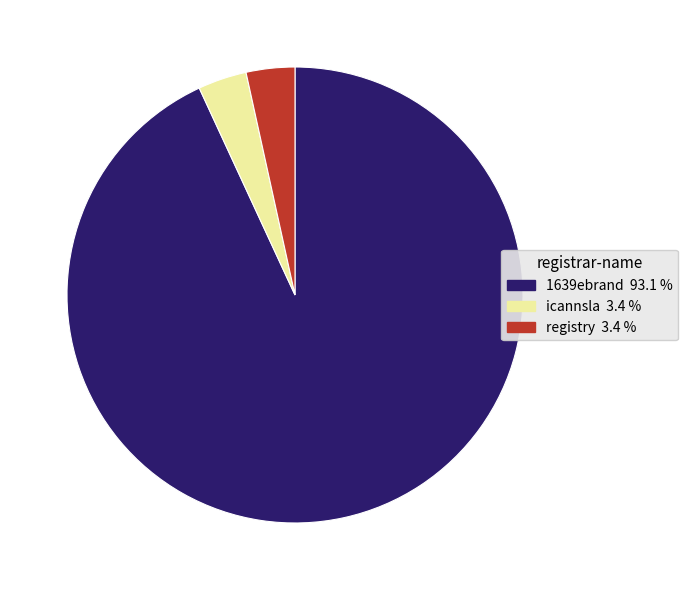

Which has a higher value, icannsla or 1639ebrand?

1639ebrand